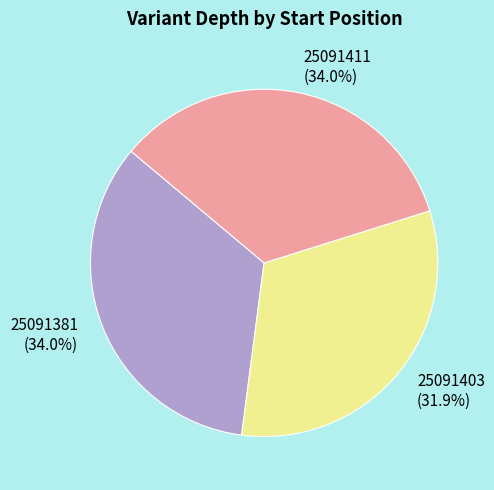

To the nearest percent, what percentage of the pie is 25091411?

34%